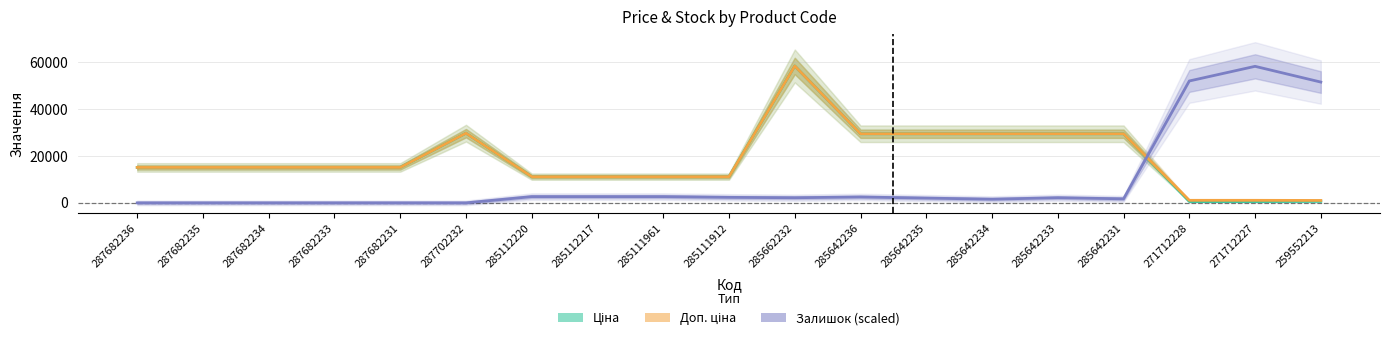

What are all the series names shown in the legend?

Ціна, Доп. ціна, Залишок (scaled)